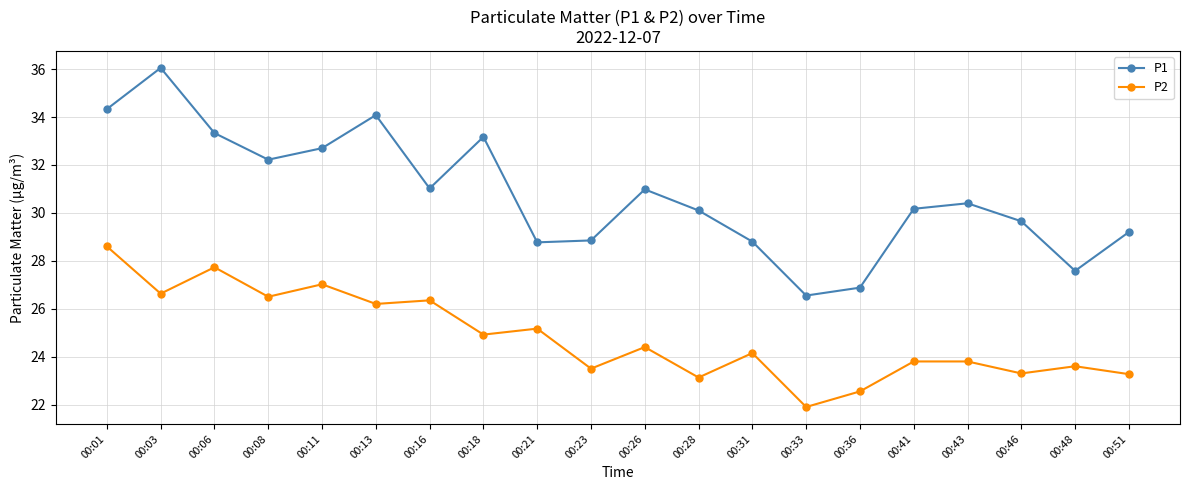

What is the sum of all P1 values?

614.8